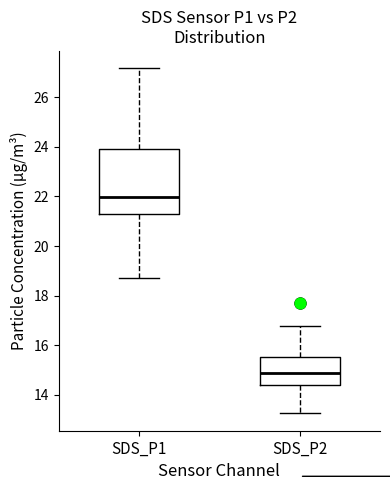

Where does the upper whisker of the box for SDS_P1 end on the y-axis? The values are not printed on the chart, so give them approximately, as read against the axis.

27.2